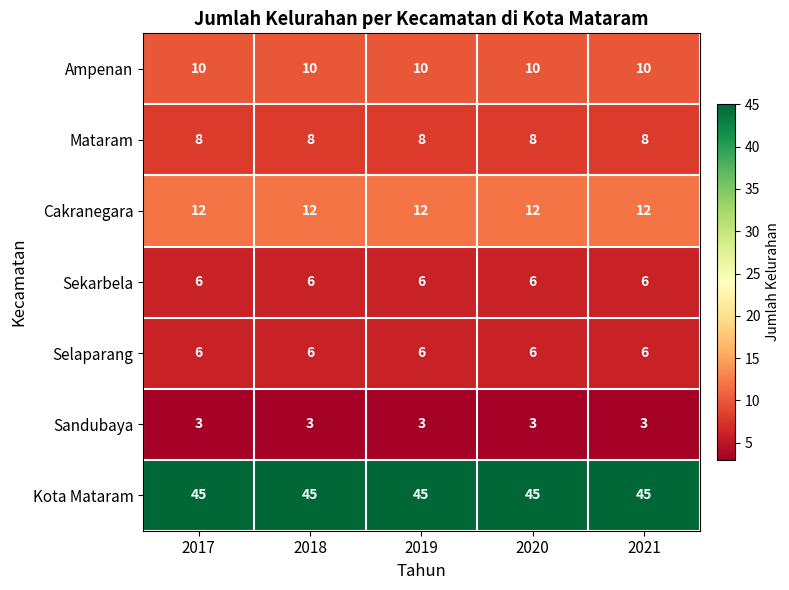

What is the difference between the highest and lowest values at 2020?

42